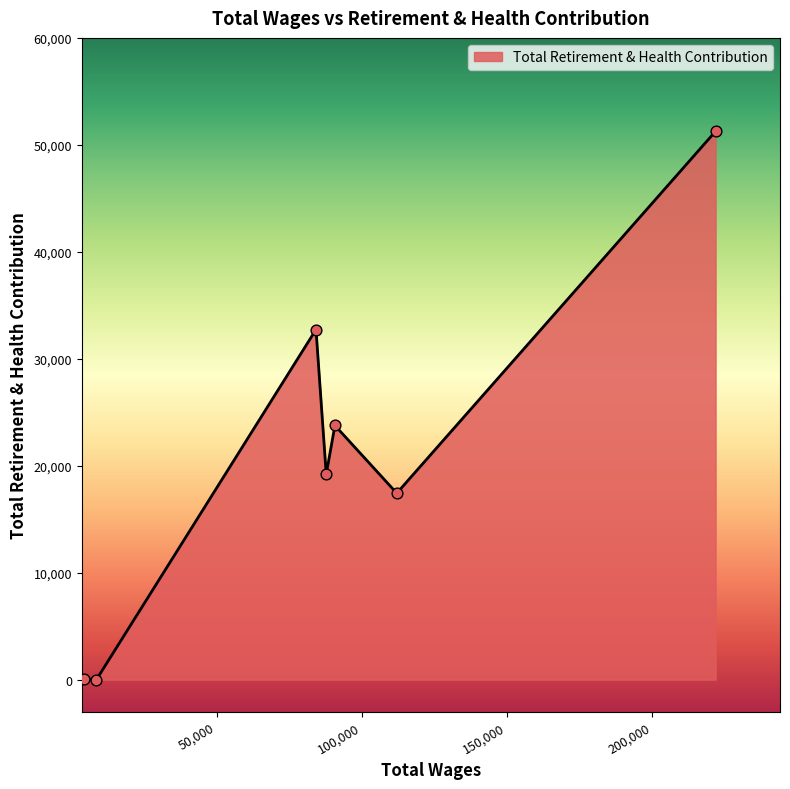

How many interior local peaks (higher than both neighbors) does the data have?

2